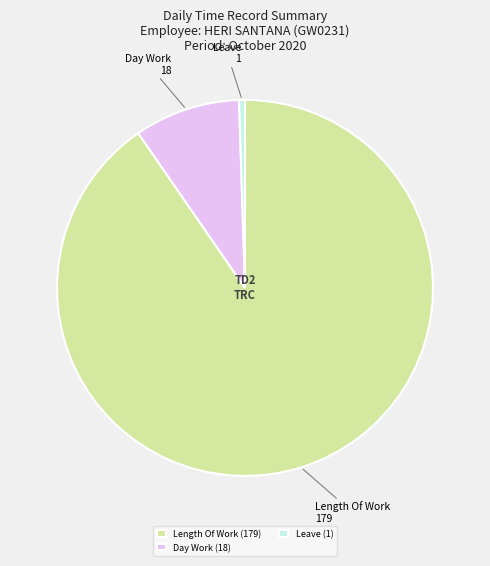

Does Length Of Work (179) represent more than half of the total?

Yes